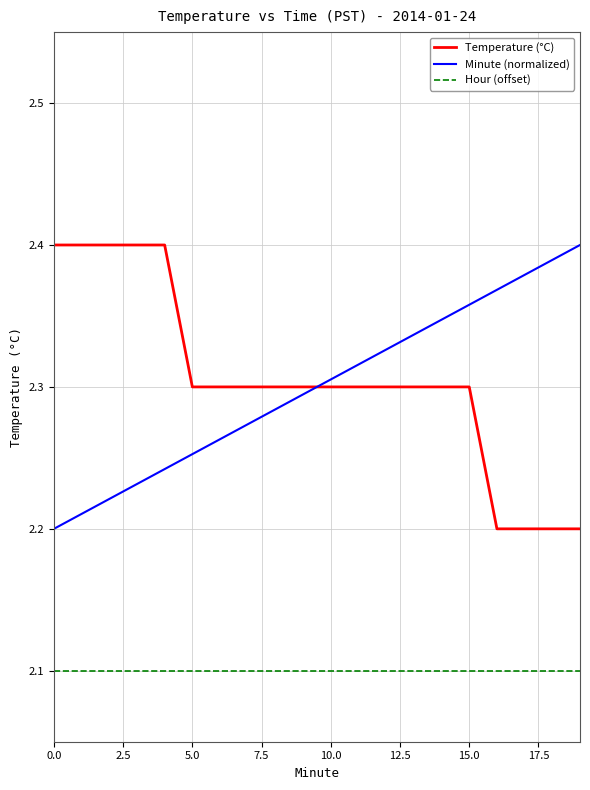

True or false: Temperature (°C) and Hour (offset) cross at least once.

False